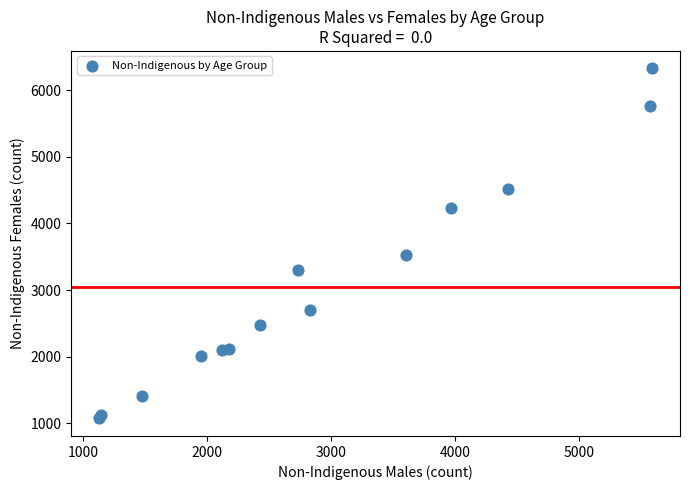

What Y value in the scatter plot is closest to 3699?

3526